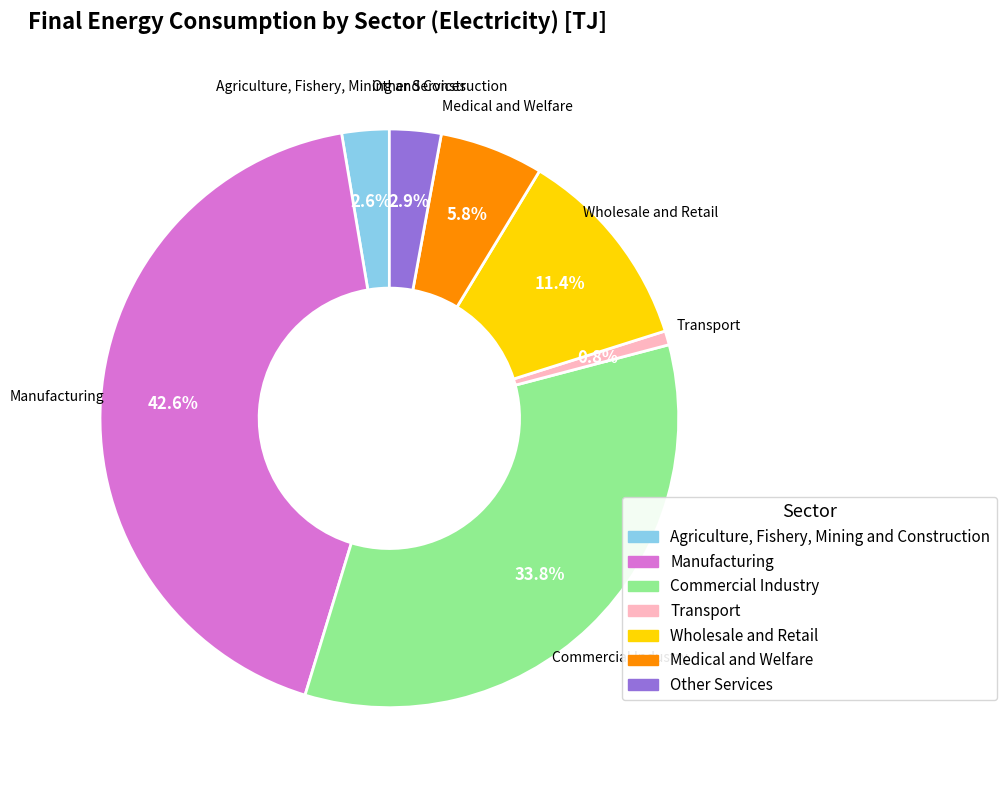

How many segments does this pie chart have?

7